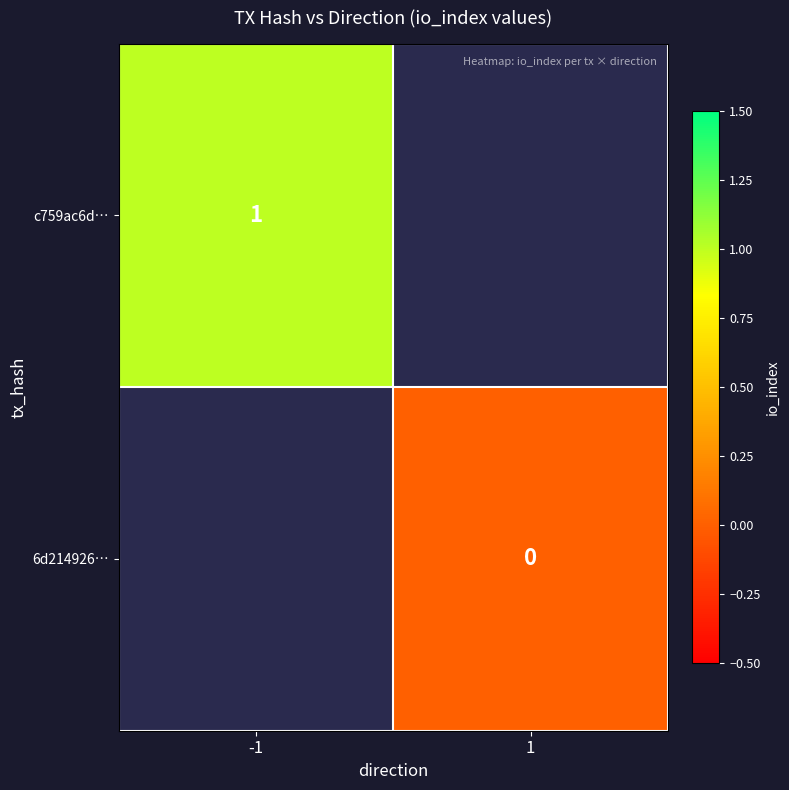

The value of c759ac6d… at -1 is 1. True or false?

True